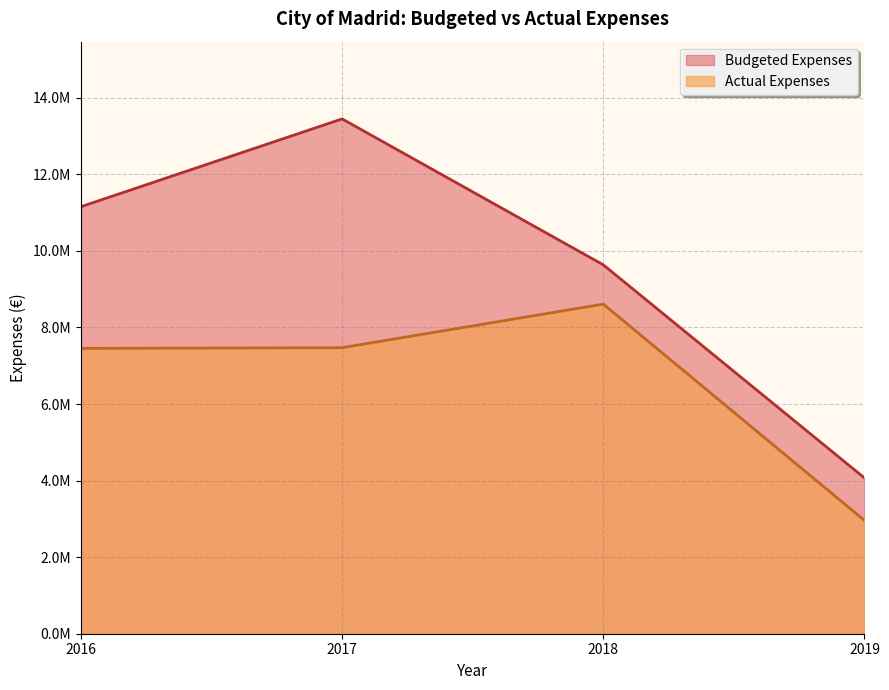

What is the sum of all Actual Expenses values?

26490351.2